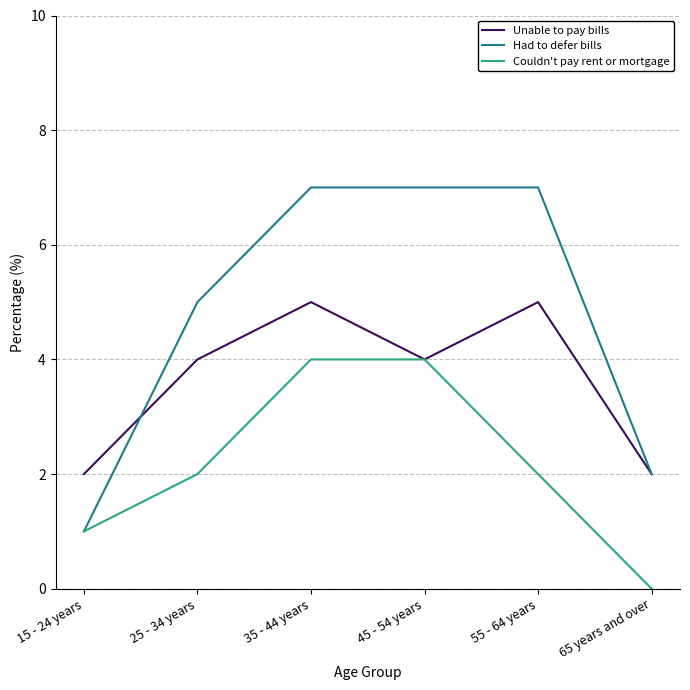

What are all the series names shown in the legend?

Unable to pay bills, Had to defer bills, Couldn't pay rent or mortgage